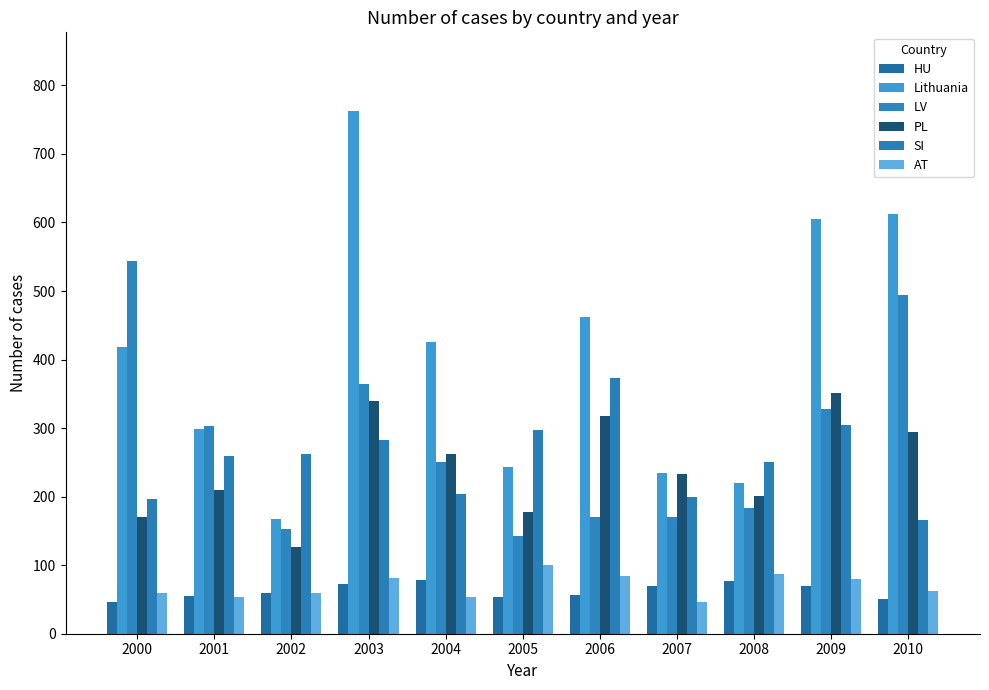

What is the difference between the maximum and minimum values in the Lithuania series?

595